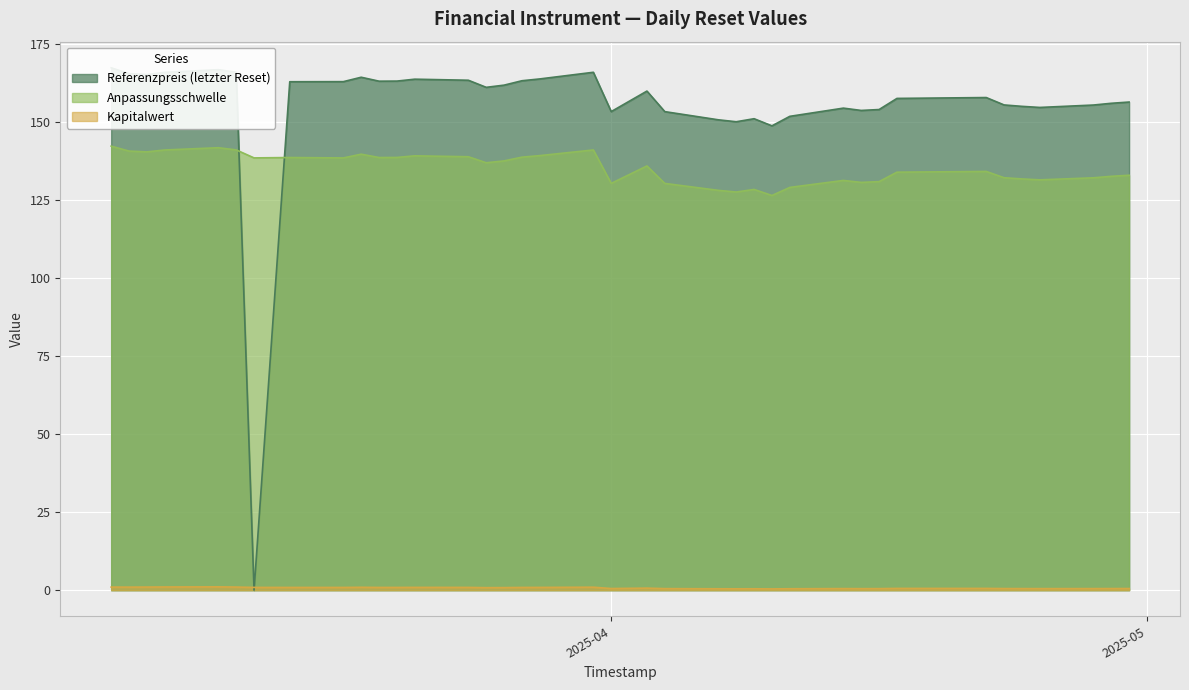

At which label is Anpassungsschwelle closest to 134?

2025-04-22